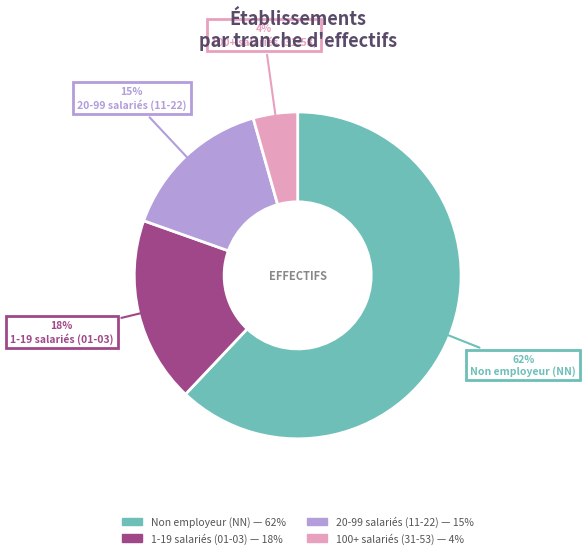

Does any single category account for the majority?

Yes